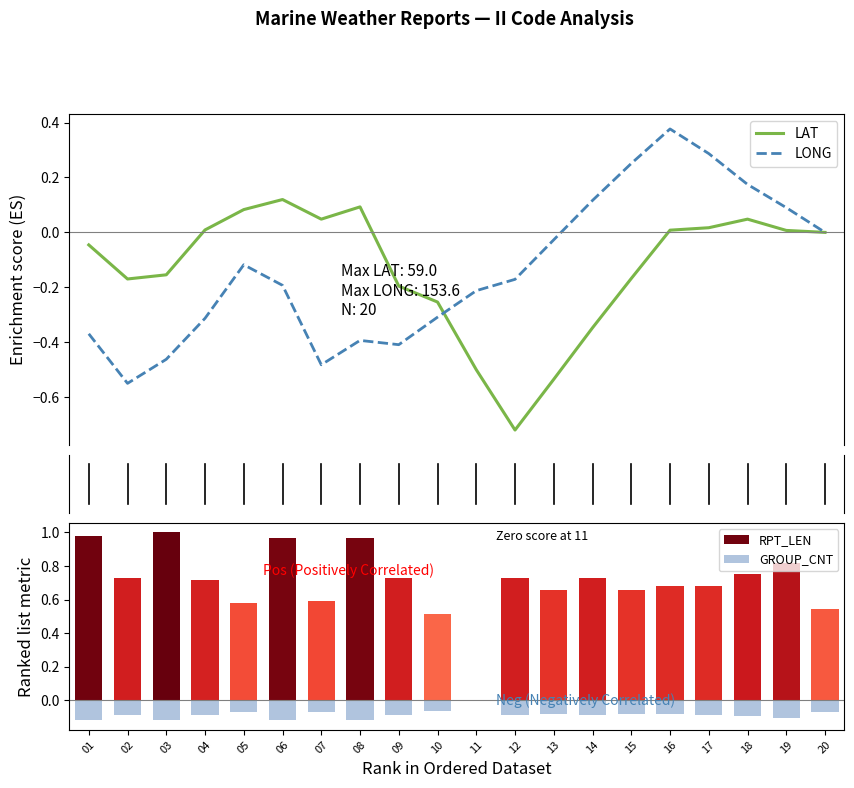

Which category has the highest value in the LAT series?

06